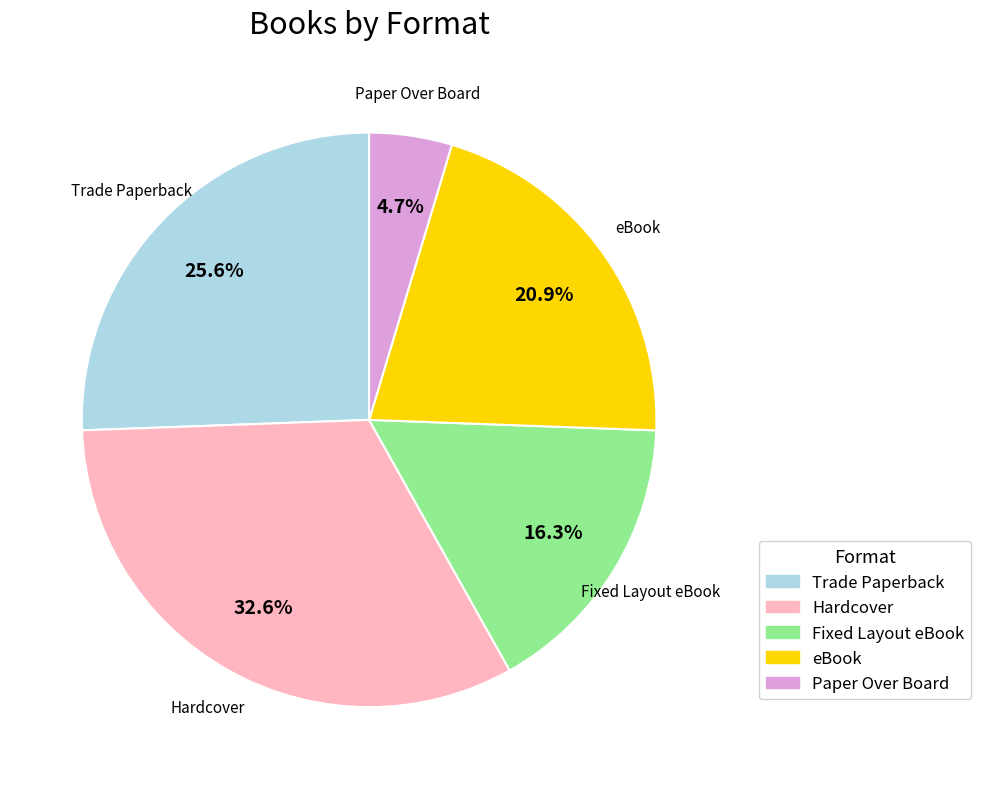

Does any single category account for the majority?

No